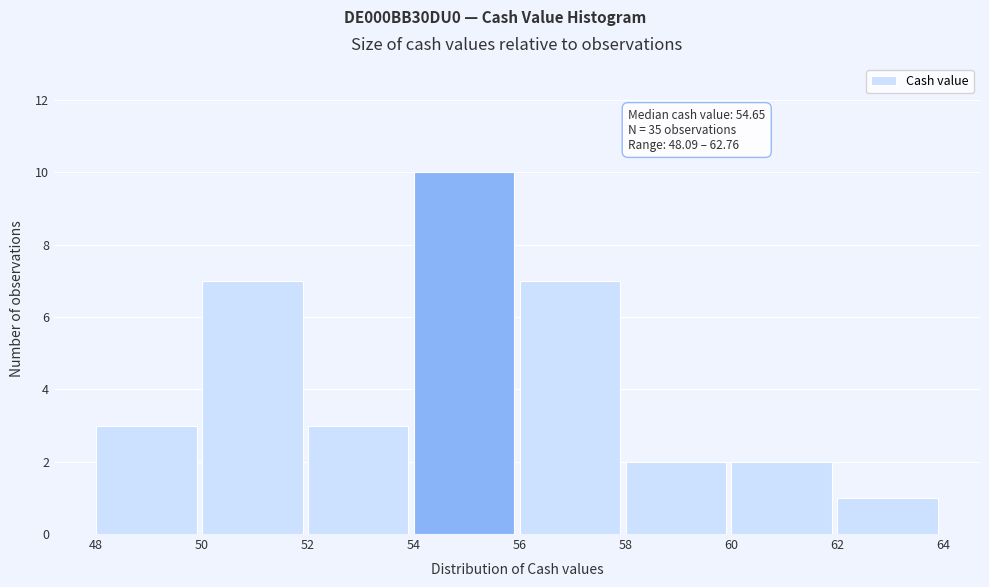

Which range on the x-axis has the tallest bar?

54 to 56